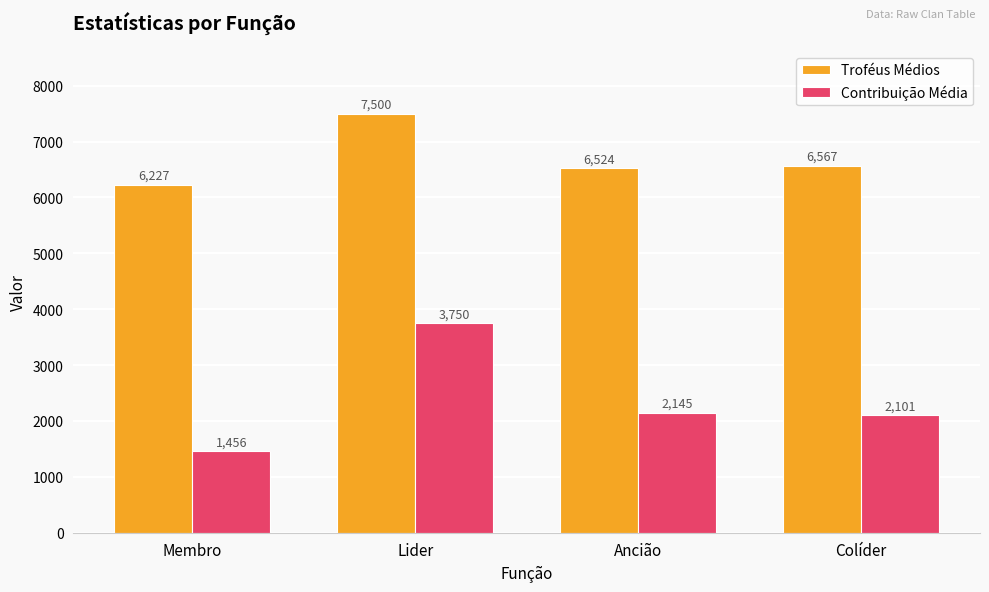

Which category has the lowest value in the Contribuição Média series?

Membro